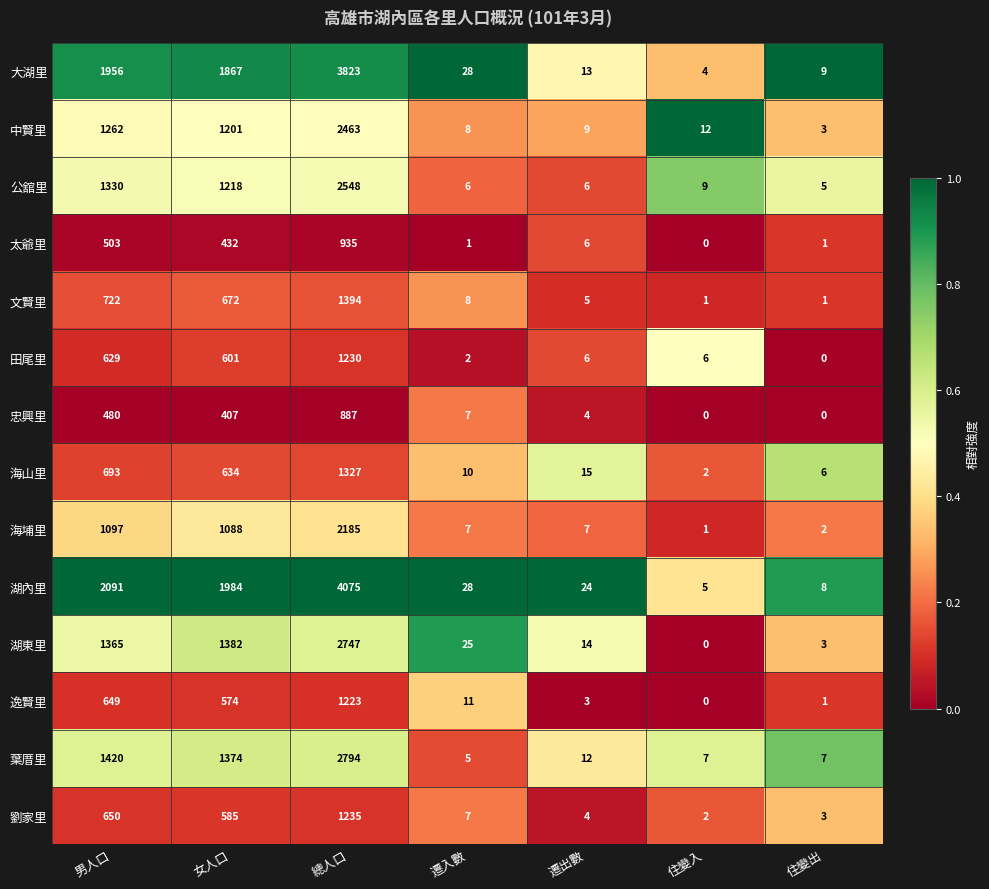

How many distinct data groups are displayed?

14